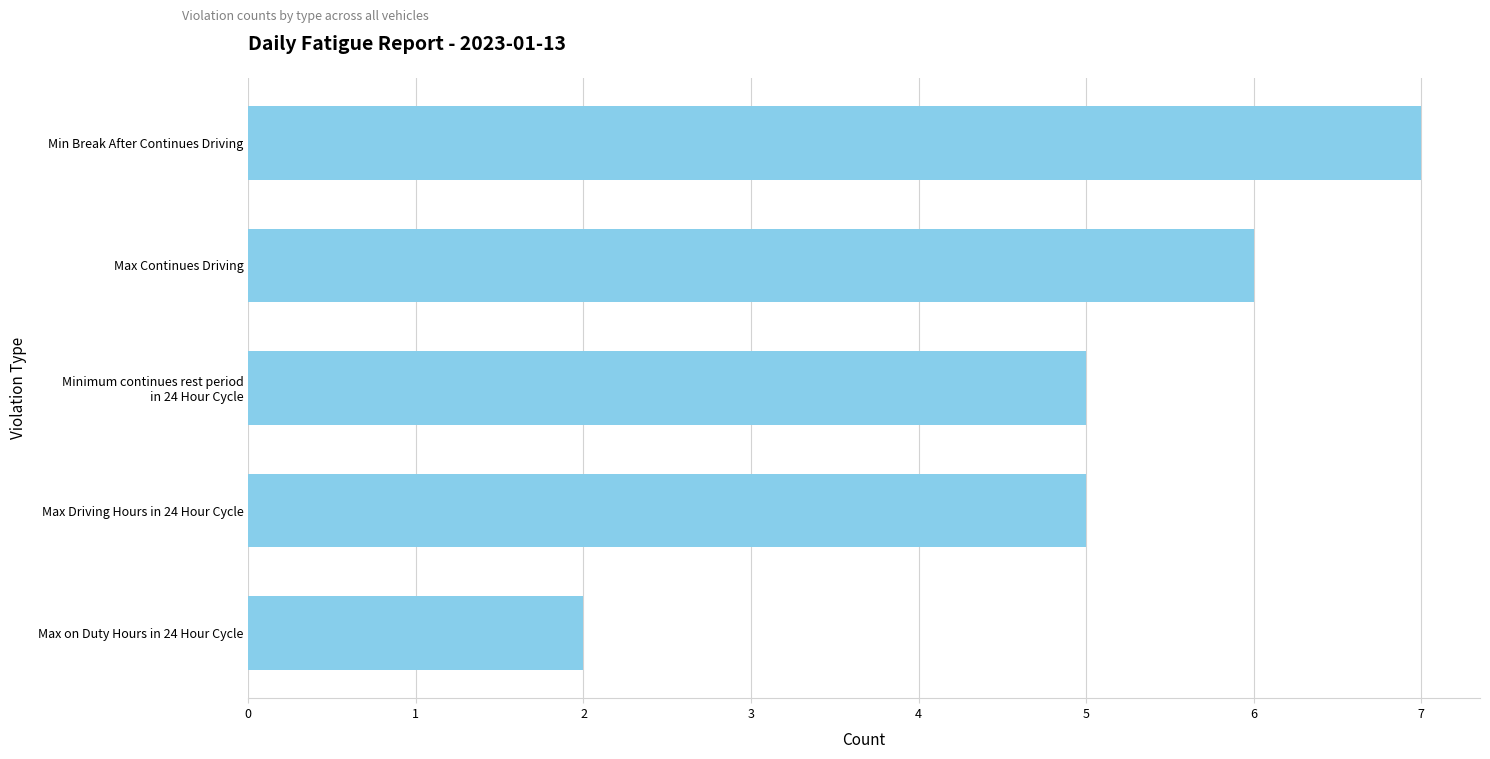

Reading bottom to top, extract all data points from this chart.

2	5	5	6	7